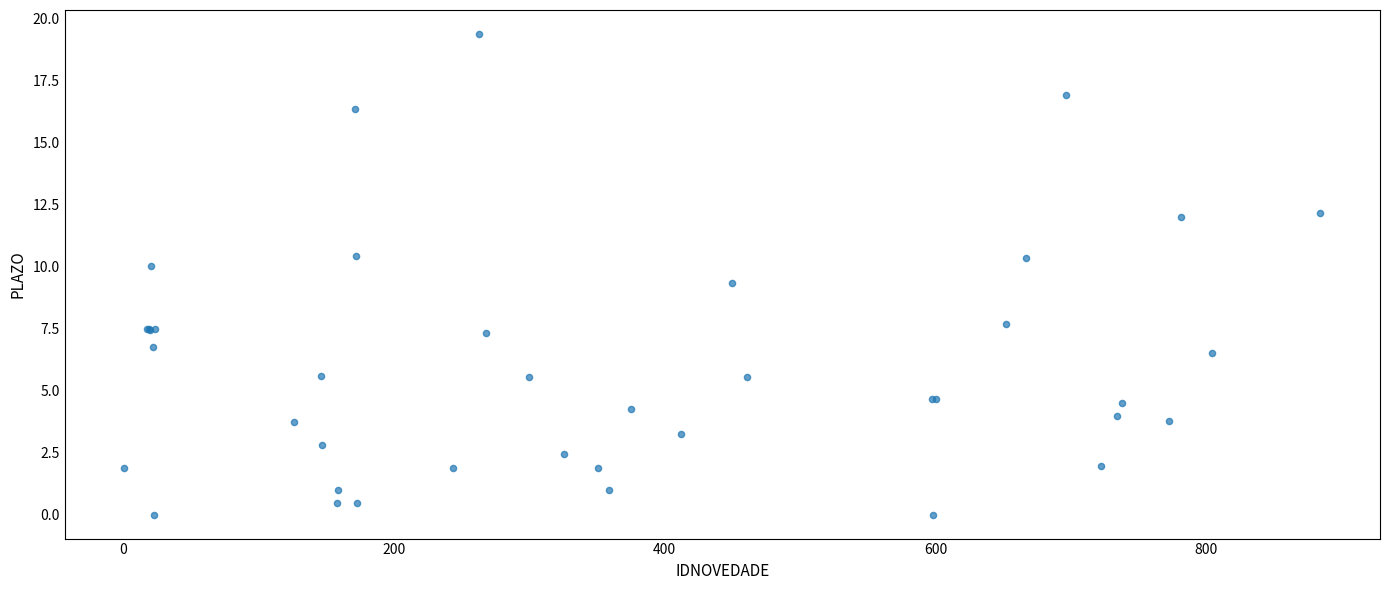

What Y value in the scatter plot is closest to 9?

9.3